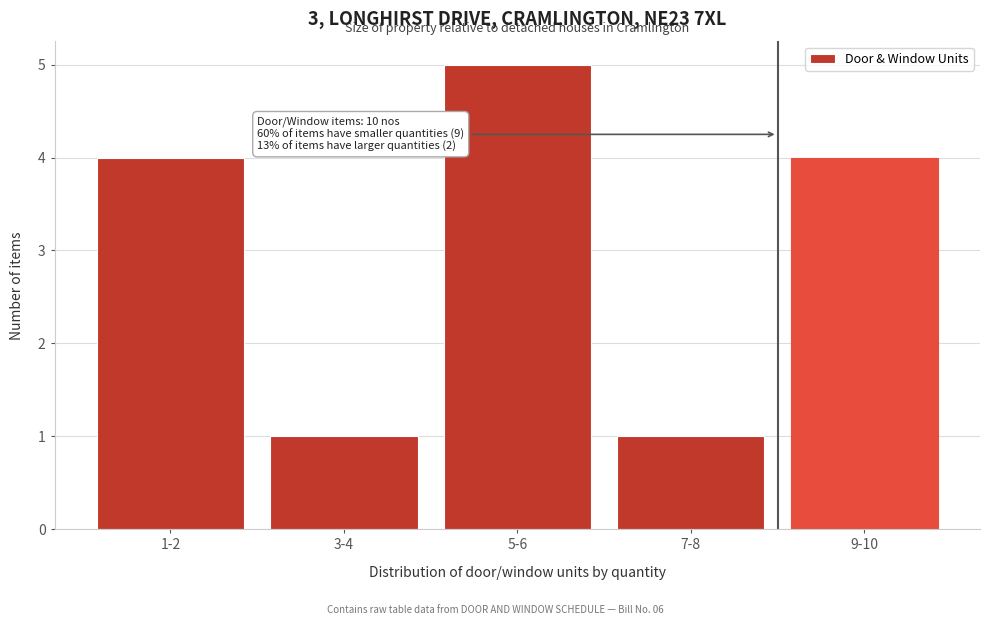

Reading left to right, list all the values displayed in this chart.

4	1	5	1	4